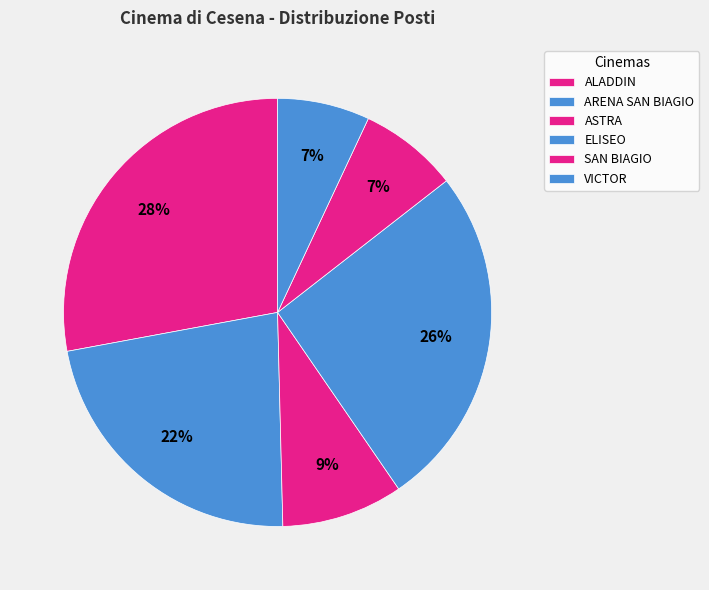

Count the number of slices in the pie.

6